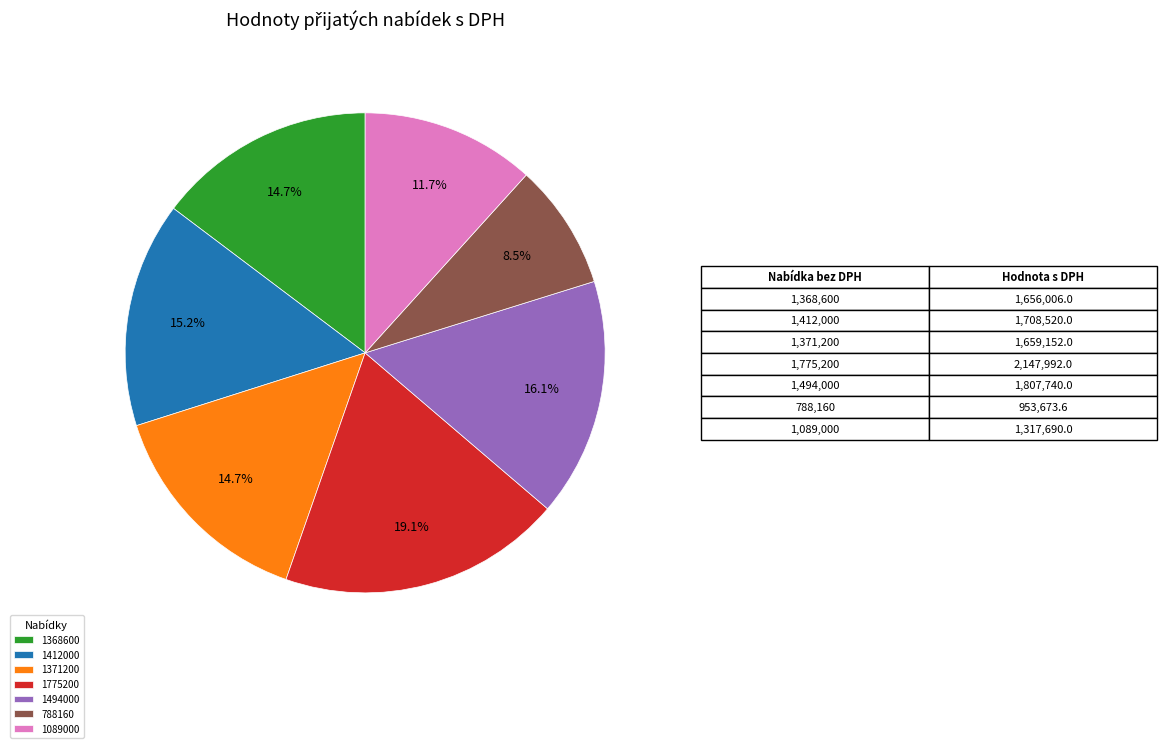

Does any single category account for the majority?

No